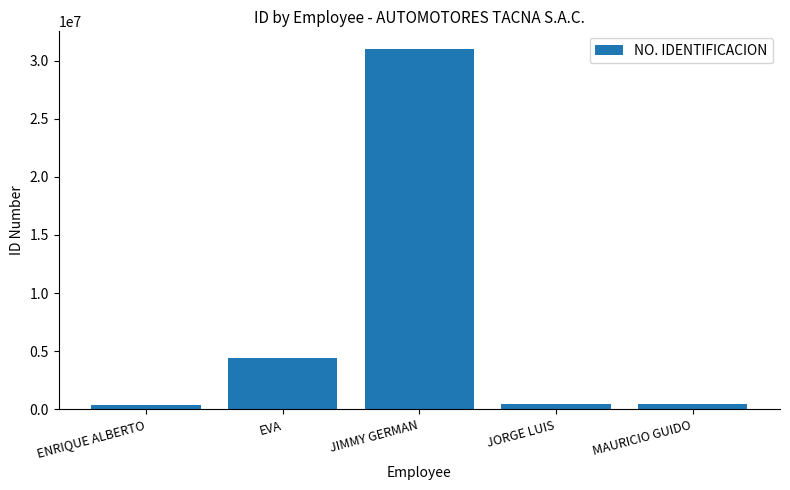

What is the label of the 5th bar from the right?

ENRIQUE ALBERTO